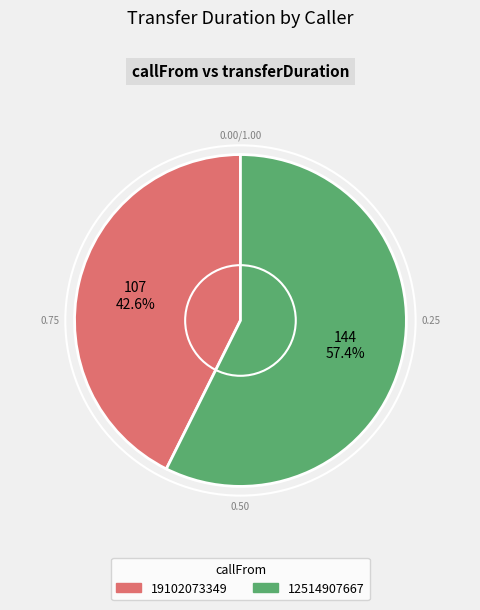

The 19102073349 slice represents 54% of the pie. True or false?

False